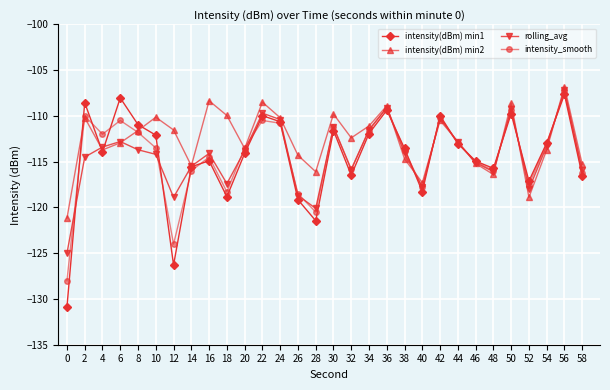

Which series has the widest spread of values?

intensity(dBm) min1